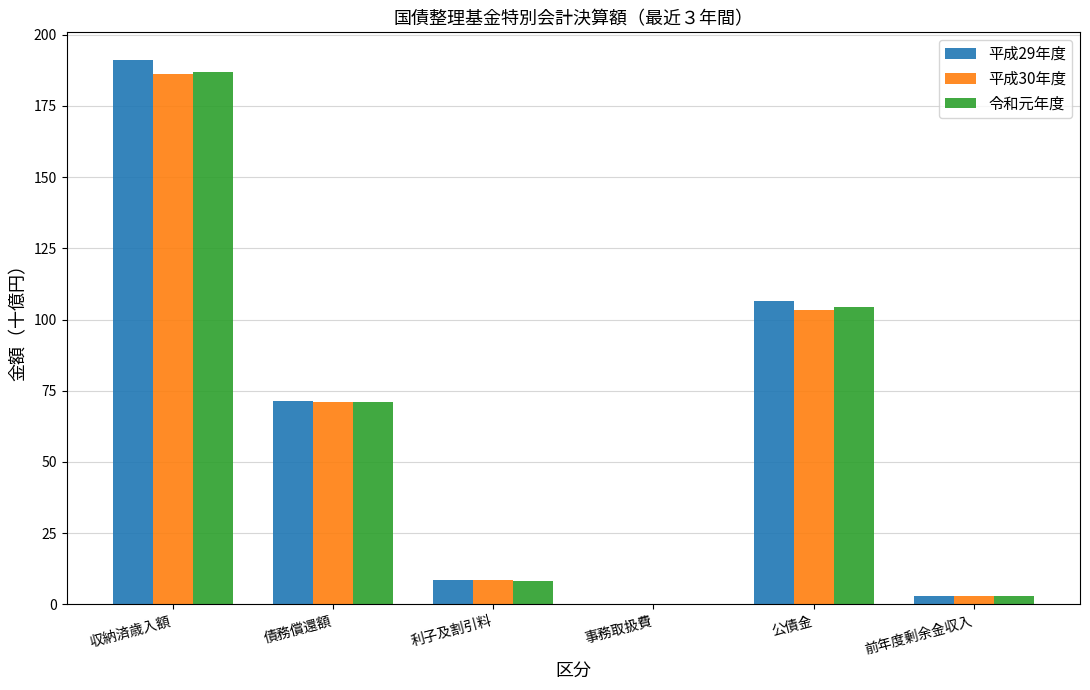

The 平成29年度 series shows 71.3 at 債務償還額. True or false?

True